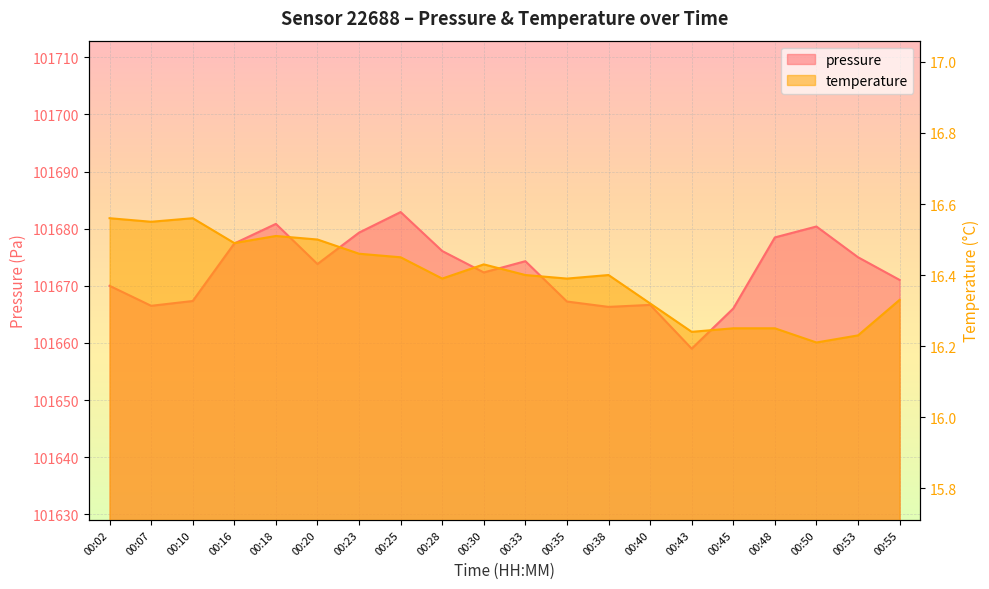

True or false: temperature and pressure intersect in this chart.

False